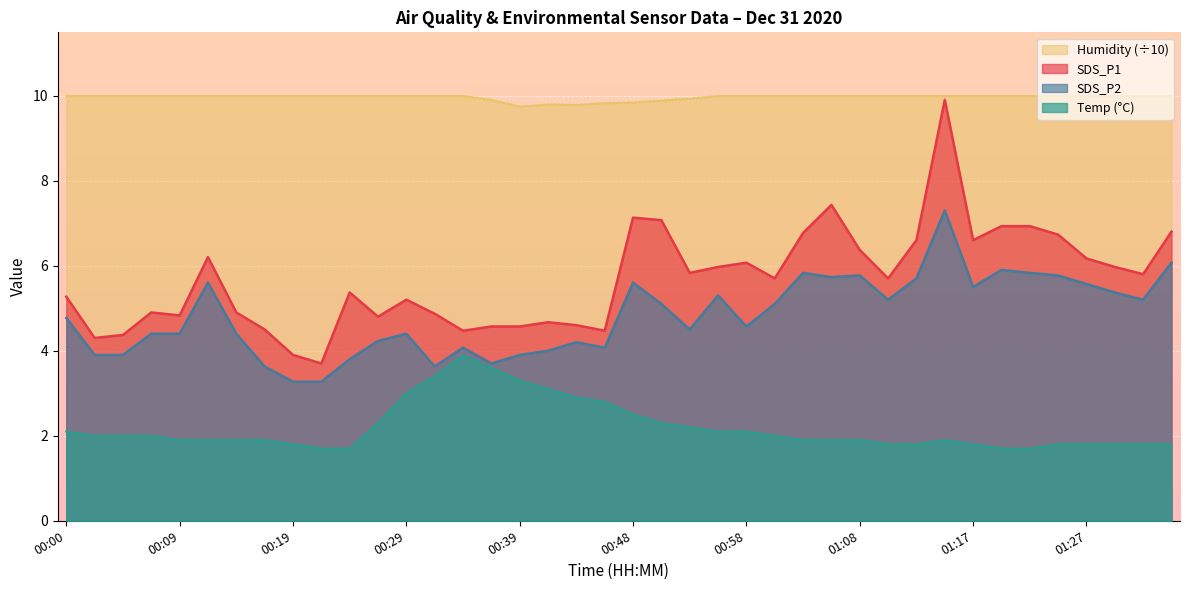

What are all the series names shown in the legend?

Humidity (÷10), SDS_P1, SDS_P2, Temp (°C)